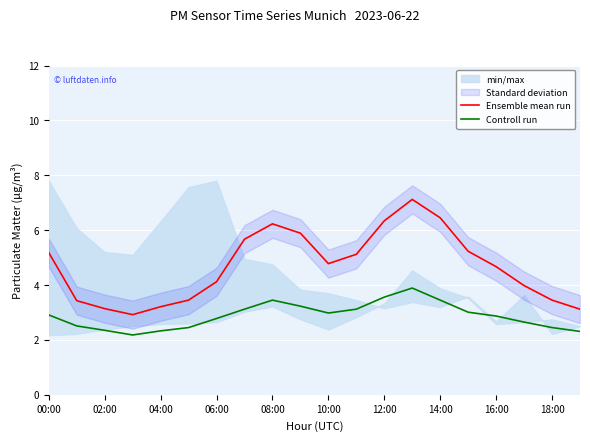

What is the minimum value for Controll run?

2.2